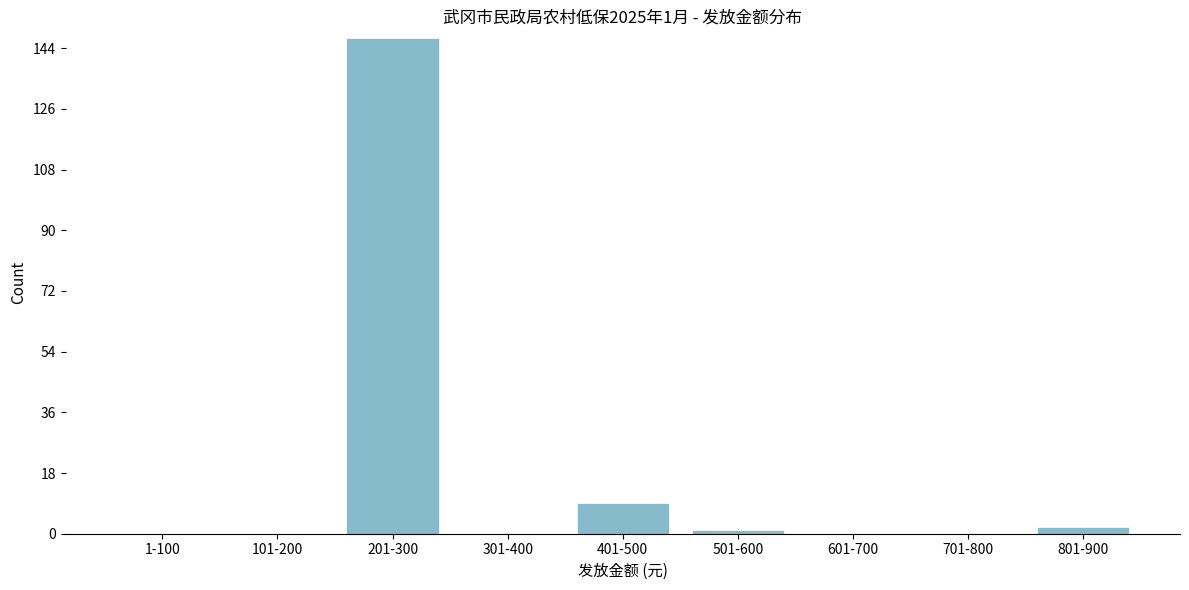

Reading left to right, list all the values displayed in this chart.

1-100=0	101-200=0	201-300=147	301-400=0	401-500=9	501-600=1	601-700=0	701-800=0	801-900=2